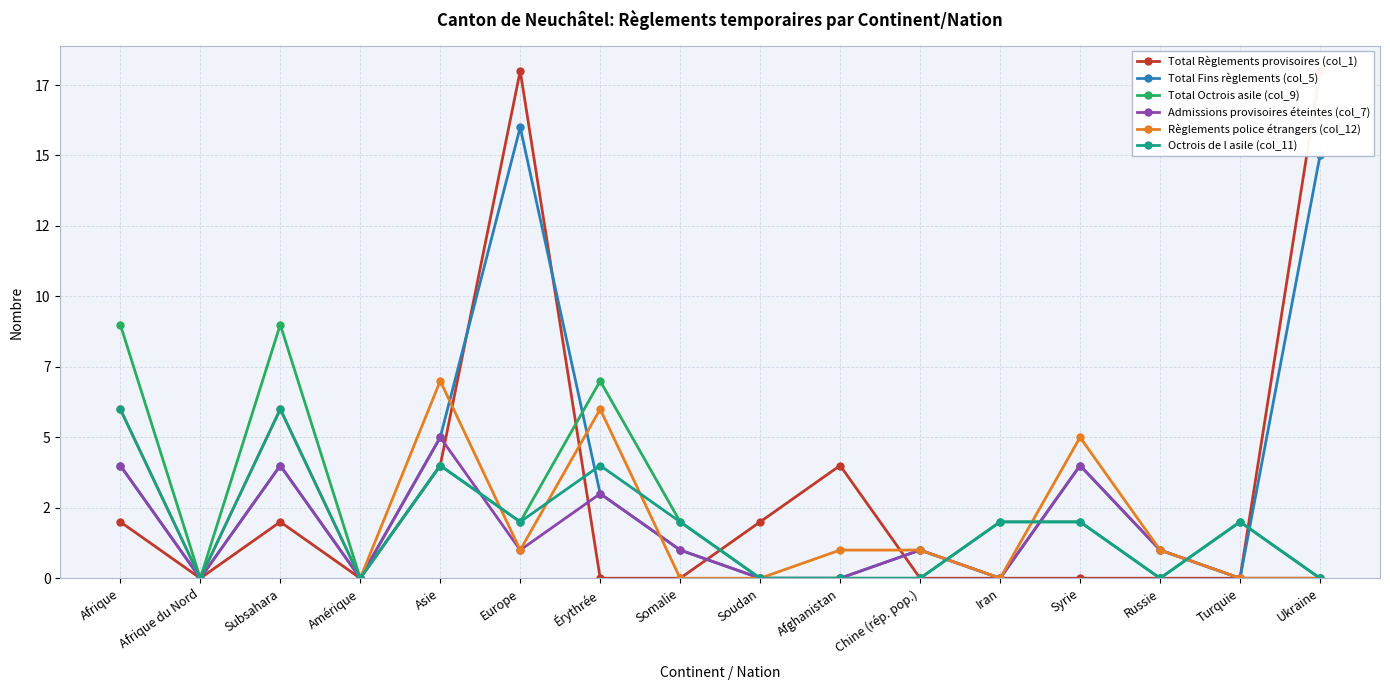

What is the spread (max minus min) of values at Turquie?

2